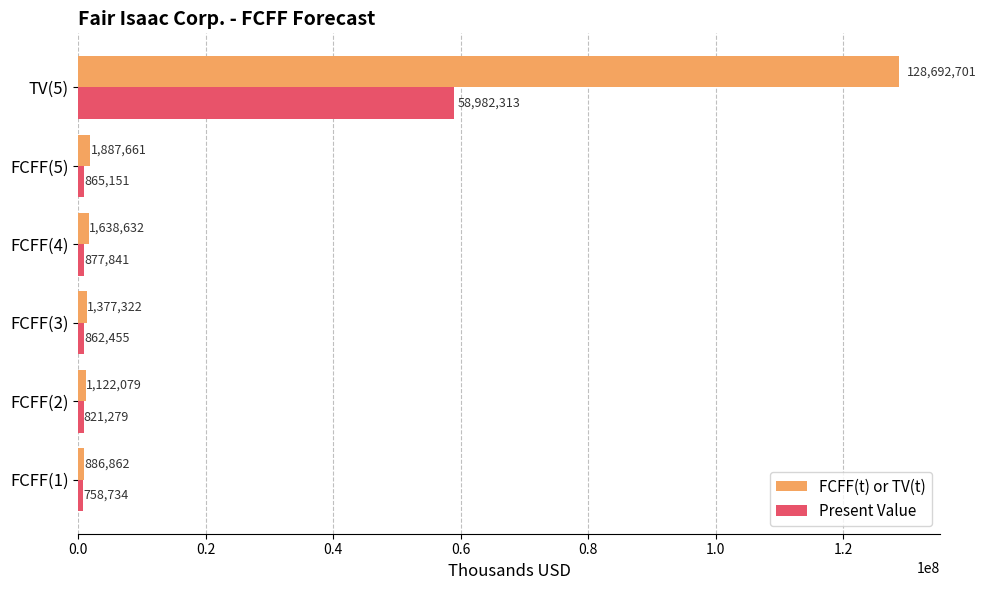

List the series in order of their peak value, highest first.

FCFF(t) or TV(t), Present Value